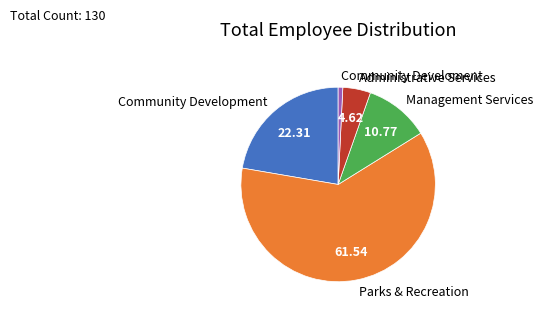

The Administrative Services slice represents 5% of the pie. True or false?

True